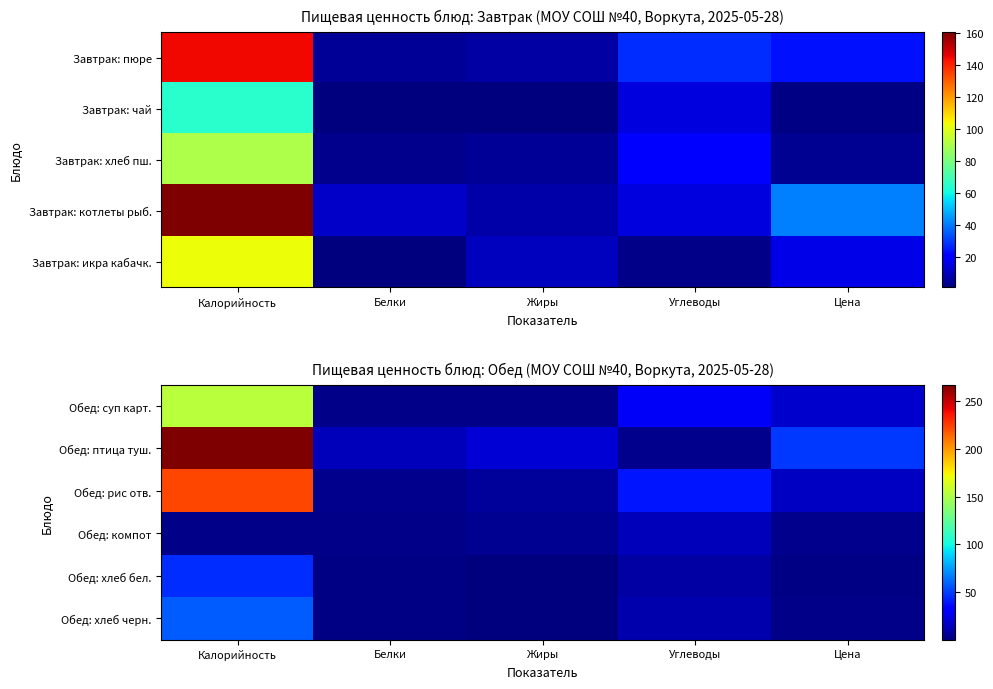

What is the minimum value shown in the chart?

0.2